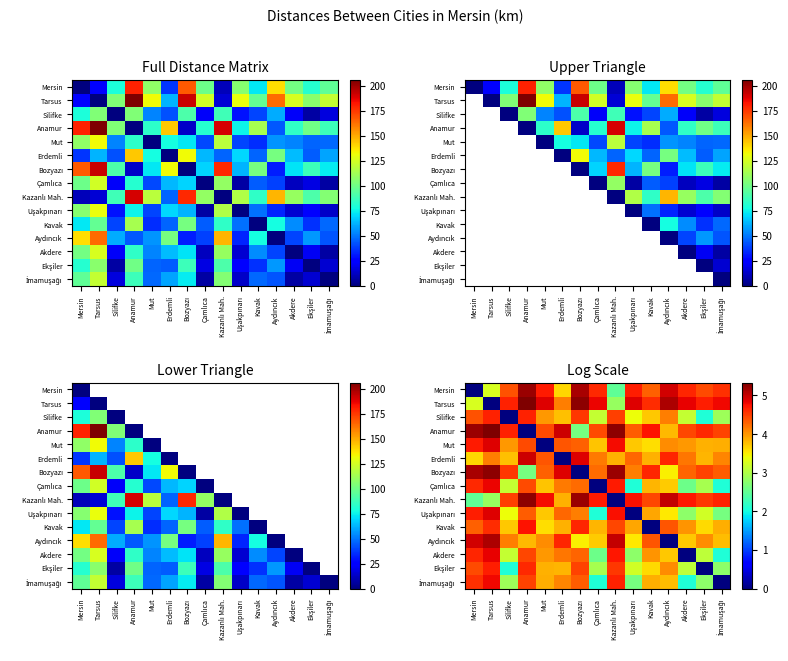

What is the average value of the Aydıncık series?

3.9